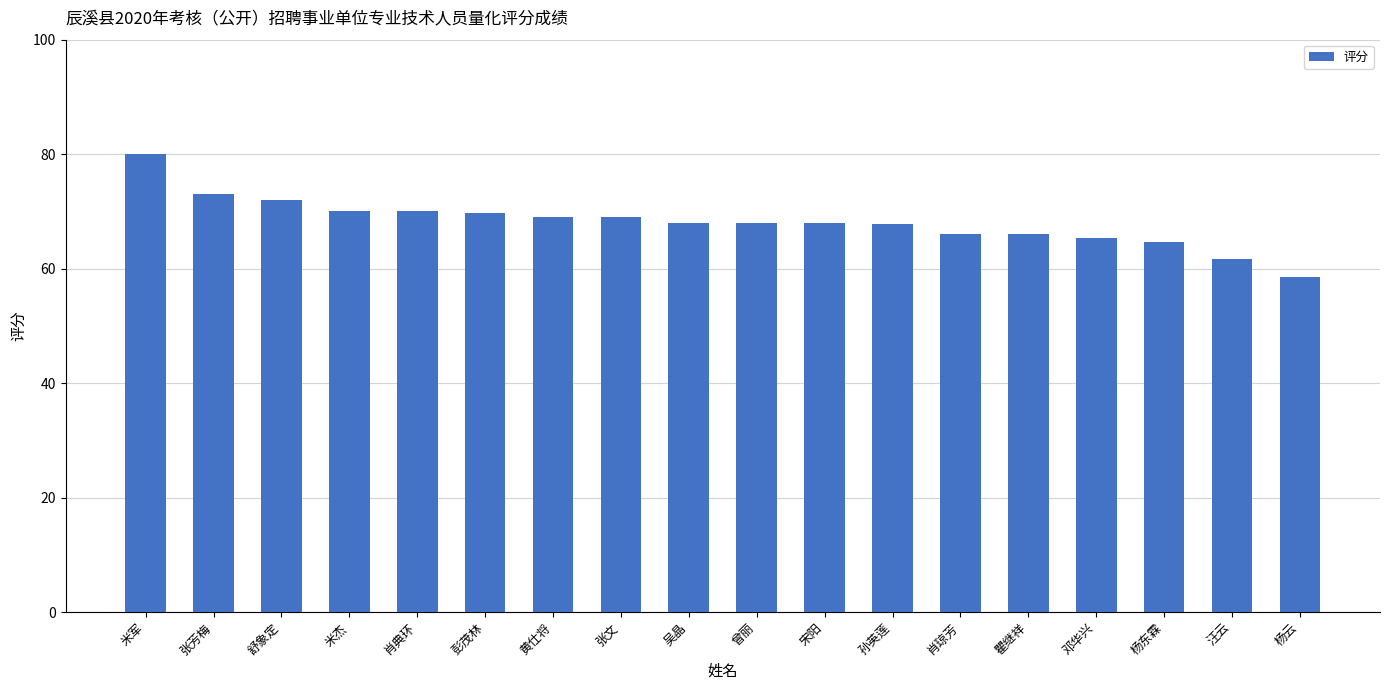

What is the average value?

68.2